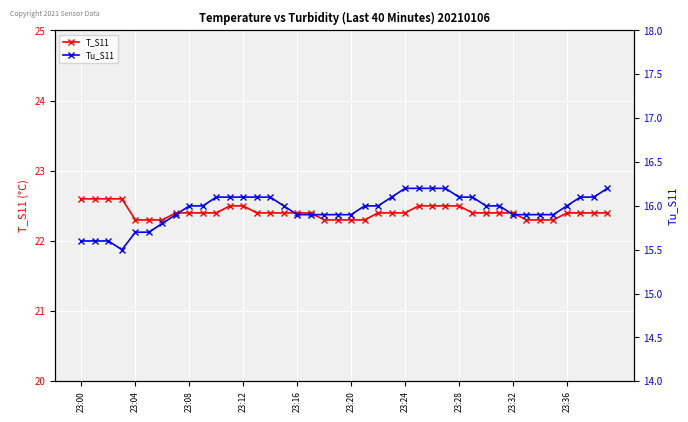

What is the difference between the maximum and minimum values in the Tu_S11 series?

0.7